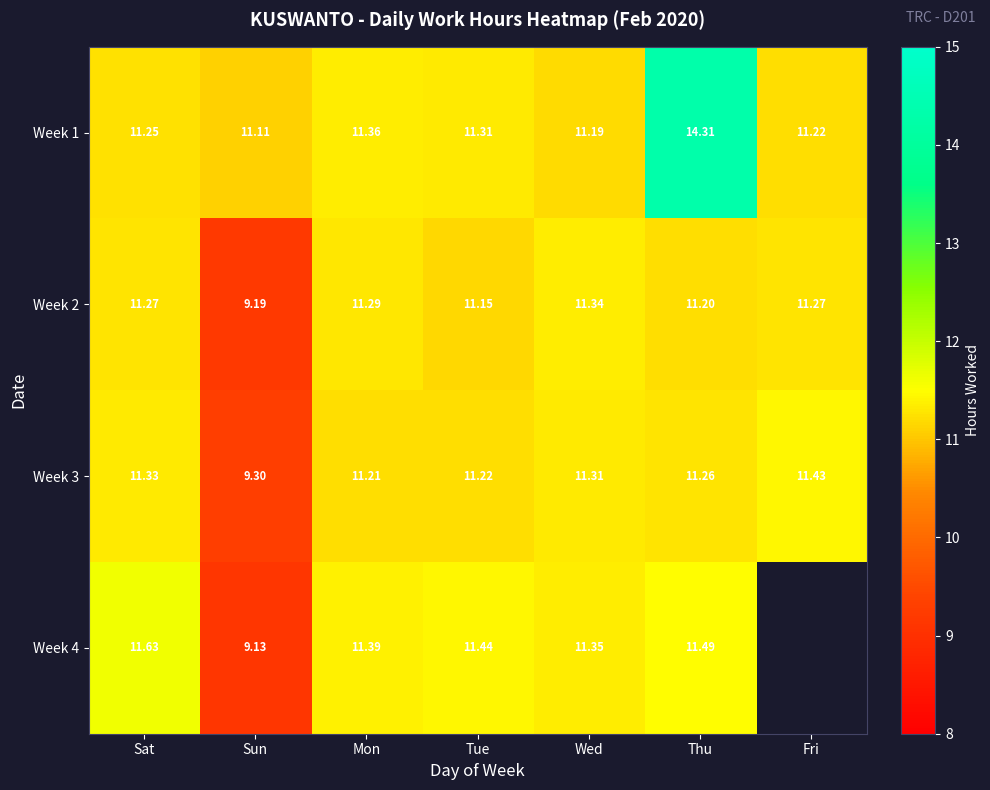

Is the value of Week 3 at Fri greater than the value of Week 1 at Tue?

Yes